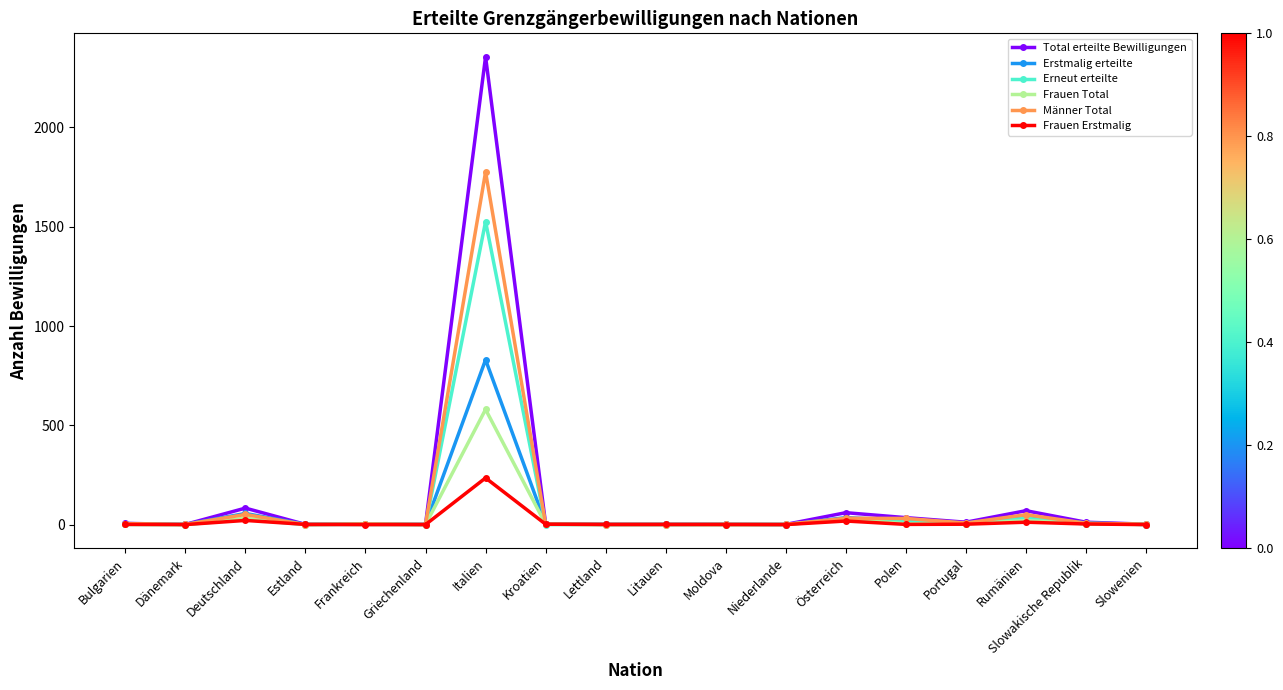

How many data points in Total erteilte Bewilligungen are less than 4?

8